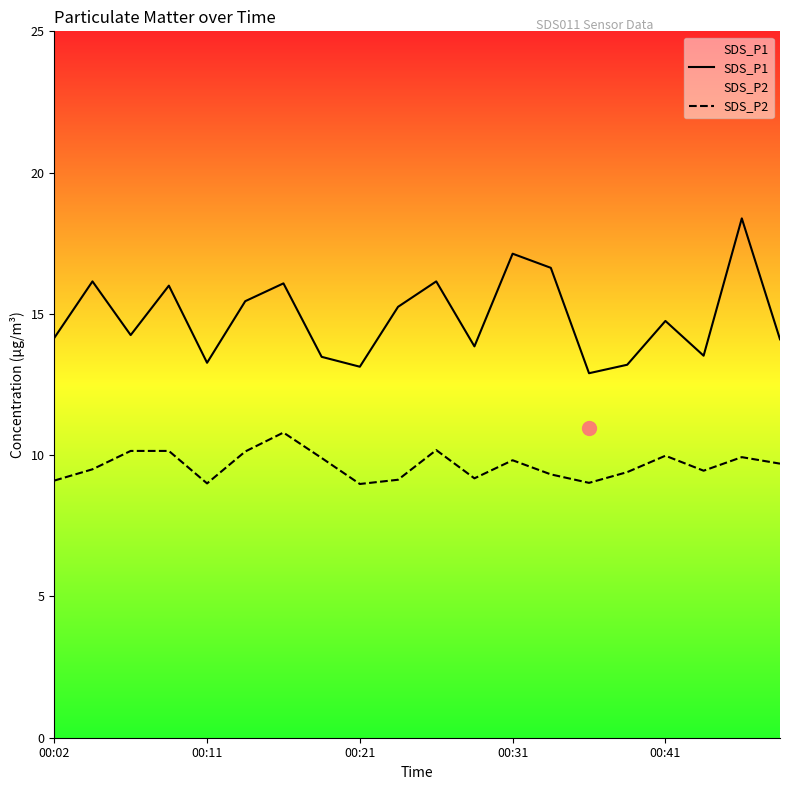

Is this an area chart (filled region under the line)?

No